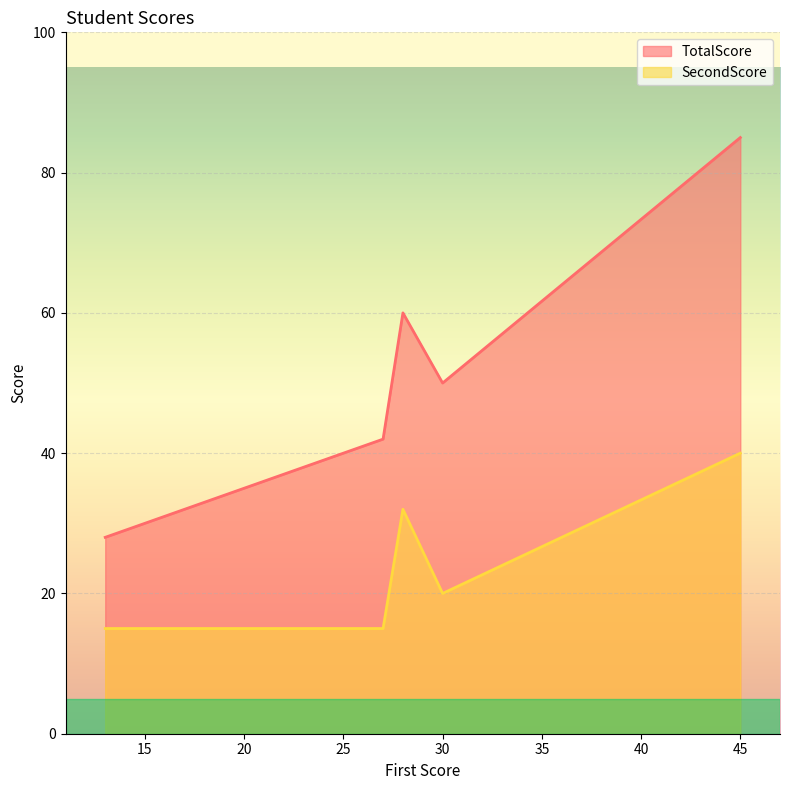

At which category is the sum across all series the highest?

45